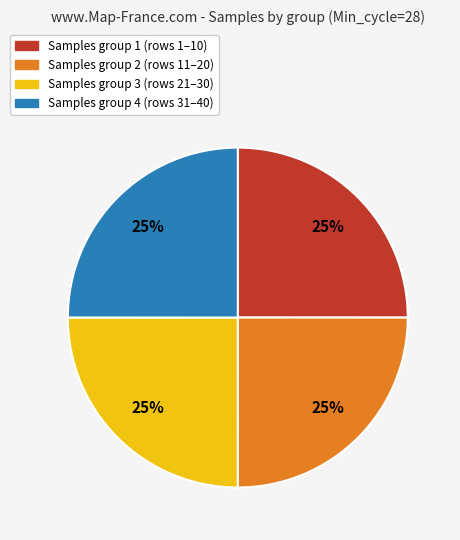

To the nearest percent, what is the average slice percentage?

25%